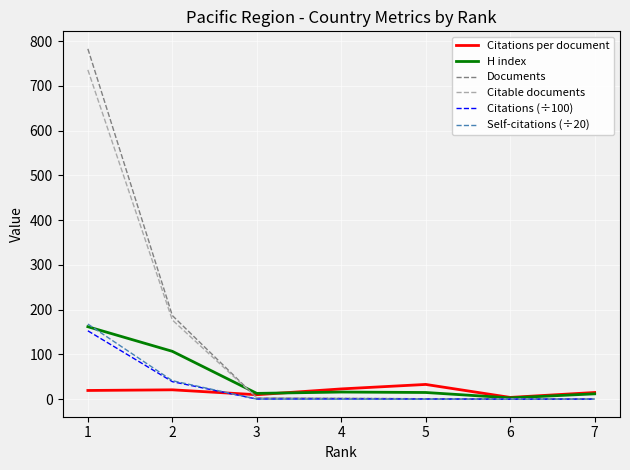

What is the difference between the maximum and second lowest values in the Citations per document series?

23.0